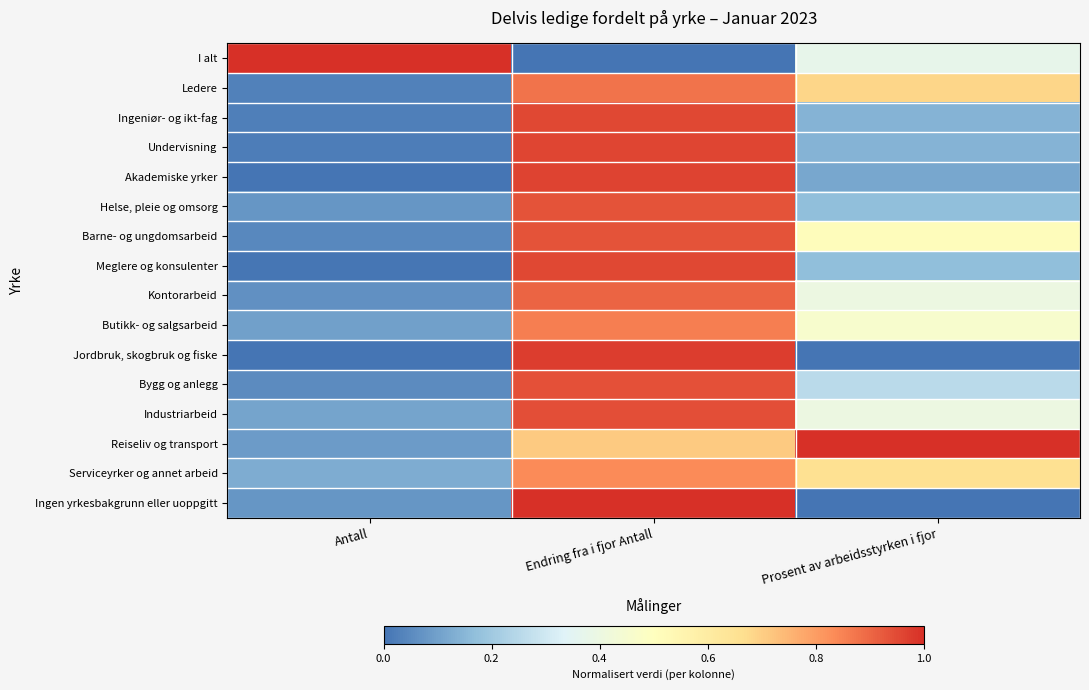

Reading left to right, transcribe all the data shown in this chart.

I alt: Antall=1.0	Endring fra i fjor Antall=0.0	Prosent av arbeidsstyrken i fjor=0.4
Ledere: Antall=0.0	Endring fra i fjor Antall=0.9	Prosent av arbeidsstyrken i fjor=0.7
Ingeniør- og ikt-fag: Antall=0.0	Endring fra i fjor Antall=1.0	Prosent av arbeidsstyrken i fjor=0.1
Undervisning: Antall=0.0	Endring fra i fjor Antall=1.0	Prosent av arbeidsstyrken i fjor=0.1
Akademiske yrker: Antall=0.0	Endring fra i fjor Antall=1.0	Prosent av arbeidsstyrken i fjor=0.1
Helse, pleie og omsorg: Antall=0.1	Endring fra i fjor Antall=0.9	Prosent av arbeidsstyrken i fjor=0.2
Barne- og ungdomsarbeid: Antall=0.0	Endring fra i fjor Antall=0.9	Prosent av arbeidsstyrken i fjor=0.5
Meglere og konsulenter: Antall=0.0	Endring fra i fjor Antall=1.0	Prosent av arbeidsstyrken i fjor=0.2
Kontorarbeid: Antall=0.1	Endring fra i fjor Antall=0.9	Prosent av arbeidsstyrken i fjor=0.4
Butikk- og salgsarbeid: Antall=0.1	Endring fra i fjor Antall=0.9	Prosent av arbeidsstyrken i fjor=0.5
Jordbruk, skogbruk og fiske: Antall=0.0	Endring fra i fjor Antall=1.0	Prosent av arbeidsstyrken i fjor=0.0
Bygg og anlegg: Antall=0.1	Endring fra i fjor Antall=0.9	Prosent av arbeidsstyrken i fjor=0.3
Industriarbeid: Antall=0.1	Endring fra i fjor Antall=0.9	Prosent av arbeidsstyrken i fjor=0.4
Reiseliv og transport: Antall=0.1	Endring fra i fjor Antall=0.7	Prosent av arbeidsstyrken i fjor=1.0
Serviceyrker og annet arbeid: Antall=0.1	Endring fra i fjor Antall=0.8	Prosent av arbeidsstyrken i fjor=0.7
Ingen yrkesbakgrunn eller uoppgitt: Antall=0.1	Endring fra i fjor Antall=1.0	Prosent av arbeidsstyrken i fjor=0.0